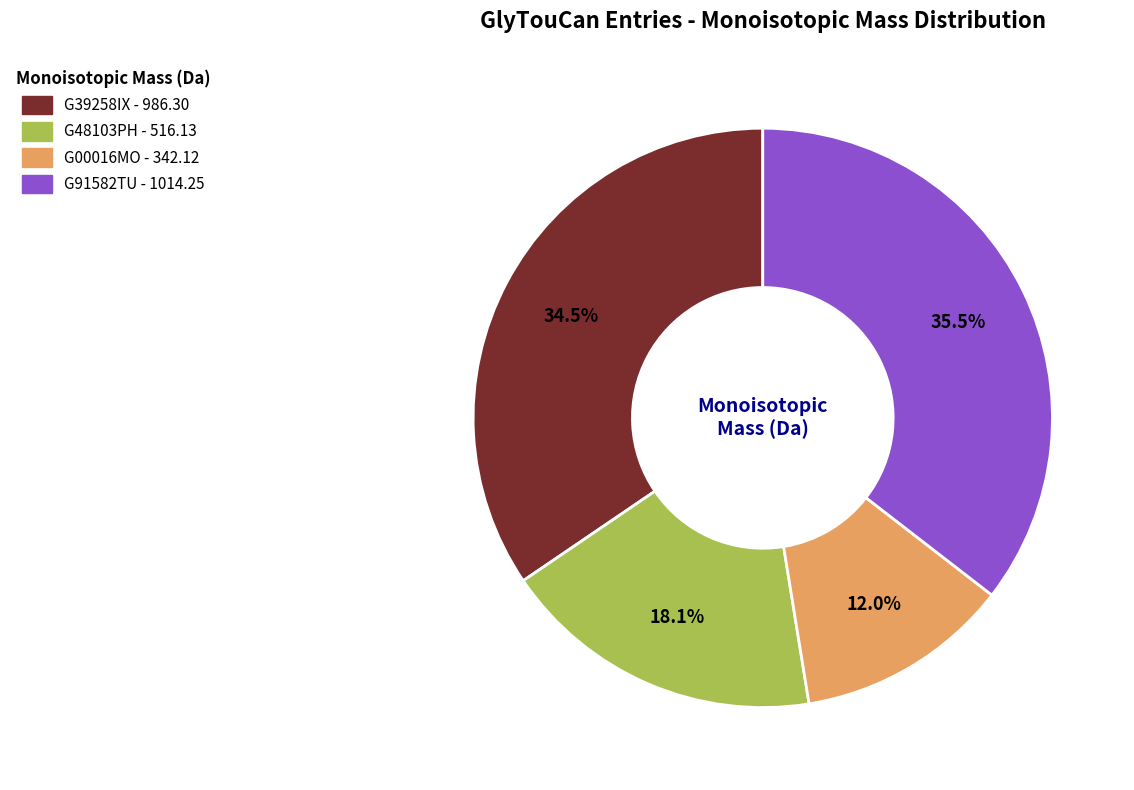

Which category has the biggest portion of the pie?

G91582TU